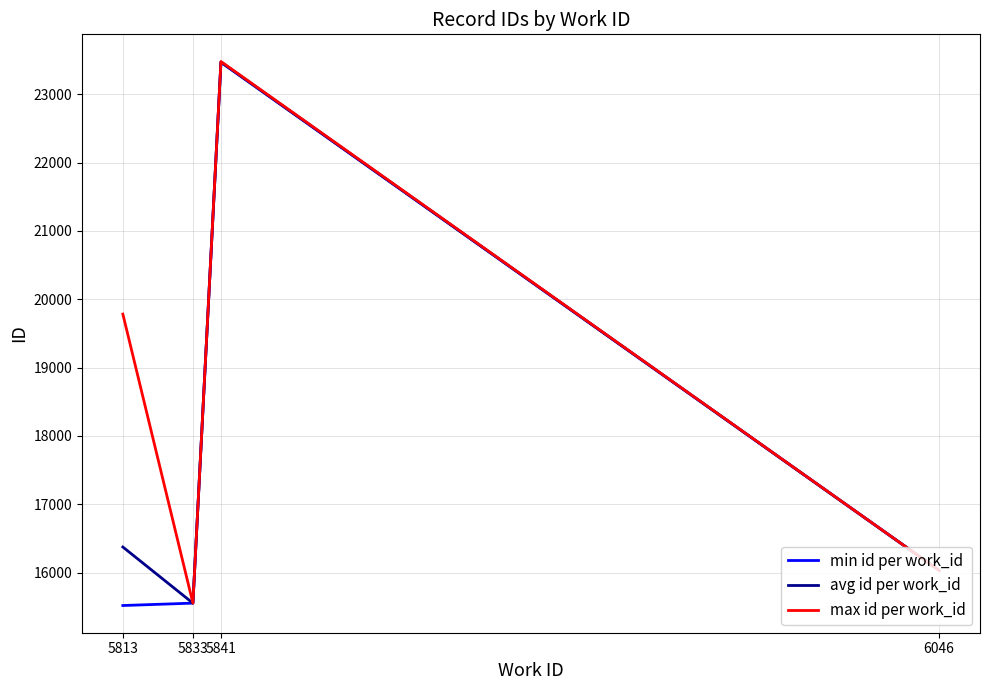

At which label is avg id per work_id closest to 19512?

5813